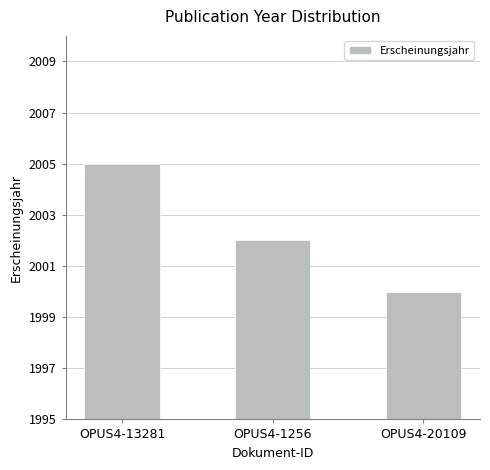

What is the difference between the maximum and minimum values?

5